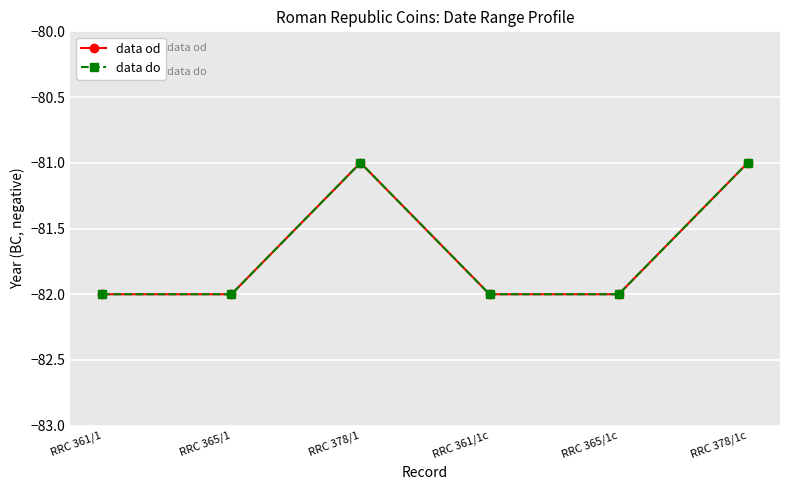

Is this an area chart (filled region under the line)?

No